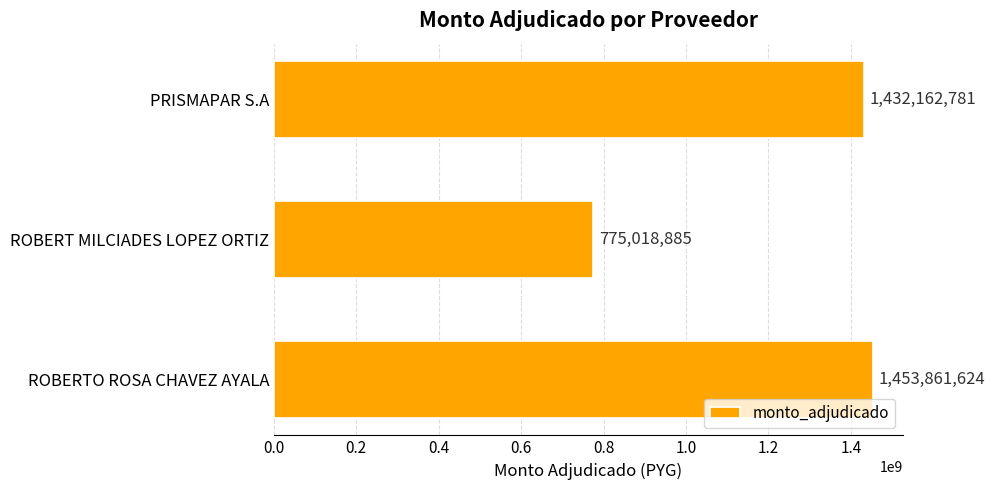

What is the value of the 2nd bar from the top?

775018885